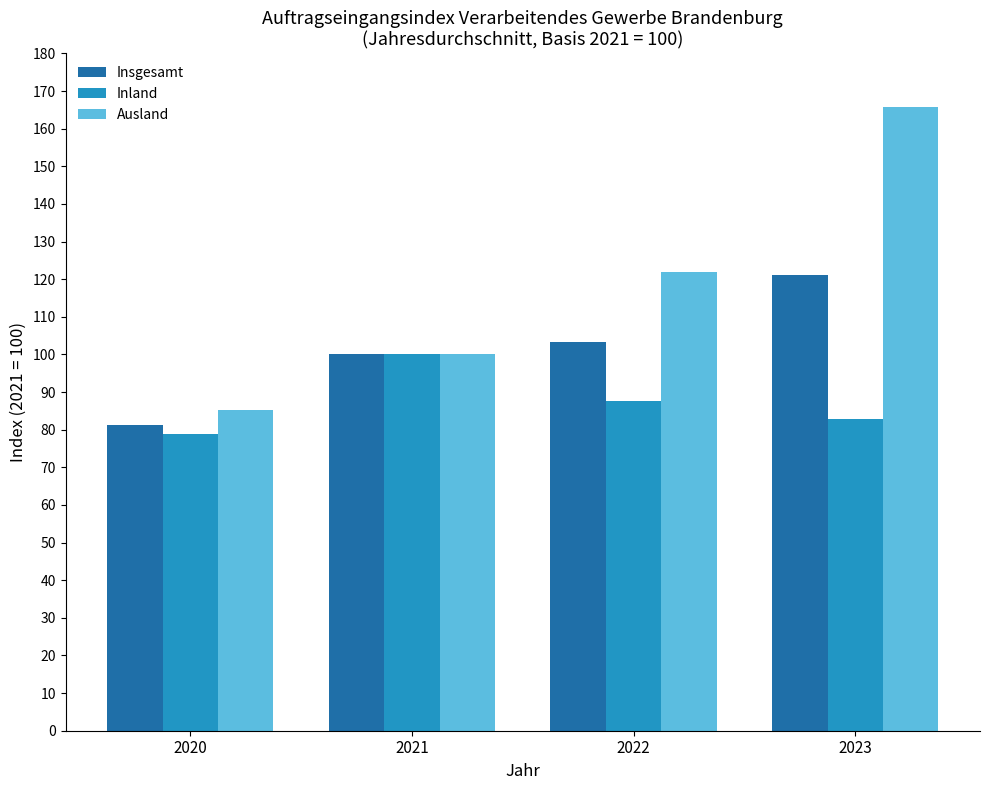

At 2020, list the series in order from largest to smallest.

Ausland, Insgesamt, Inland